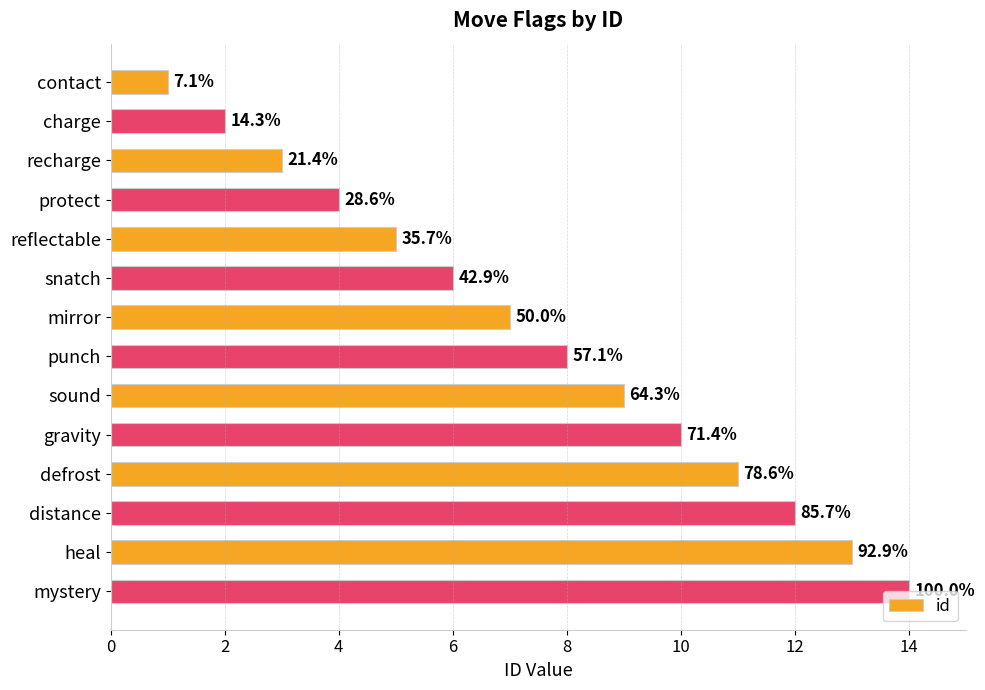

How many bars are there in total?

14